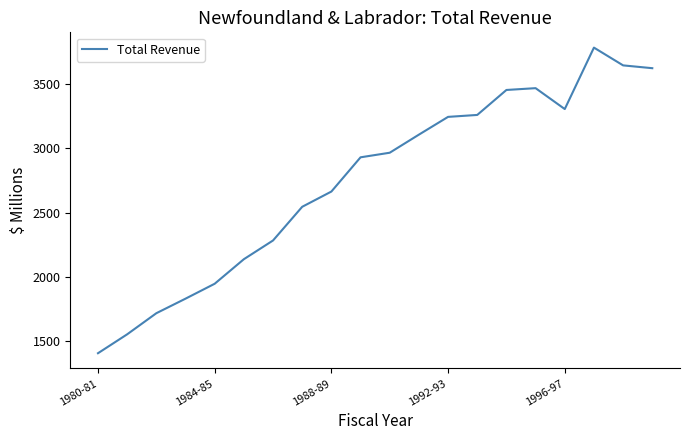

What is the maximum value shown in the chart?

3786.4